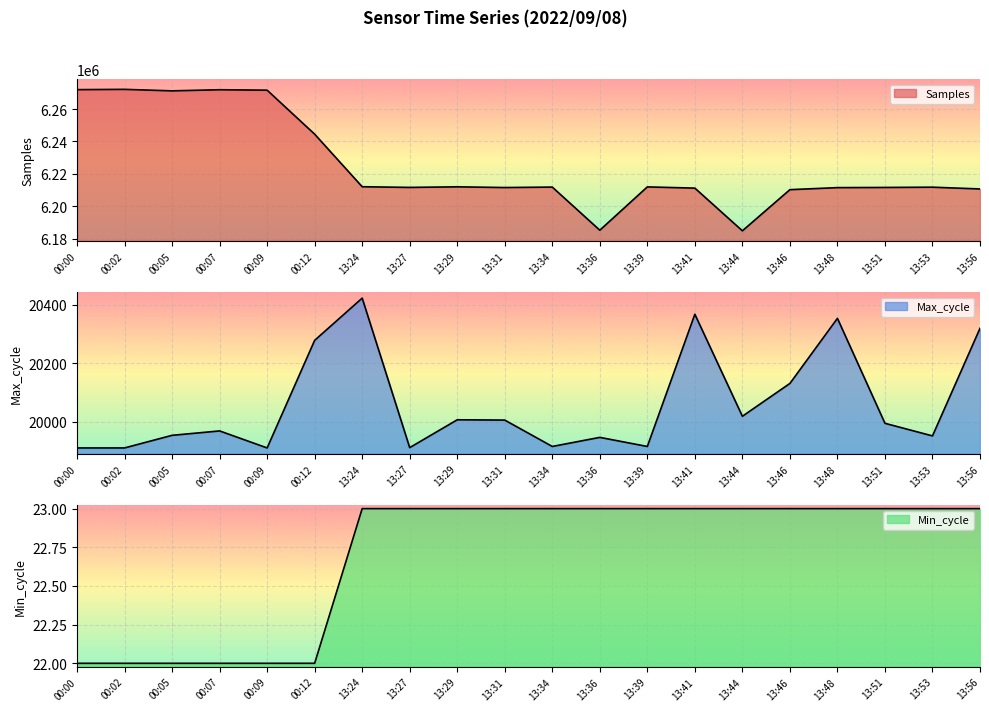

What is the average value of the Min_cycle series?

23